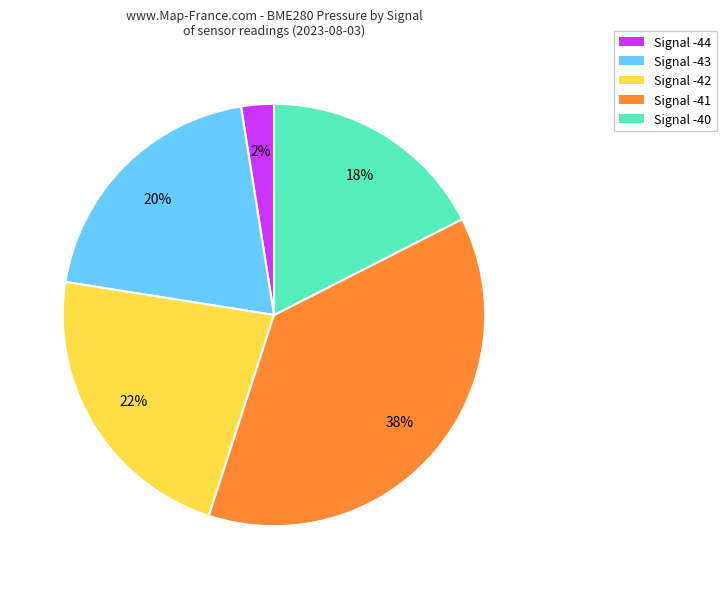

Approximately how many times larger is the value at Signal -41 compared to Signal -42?

1.7